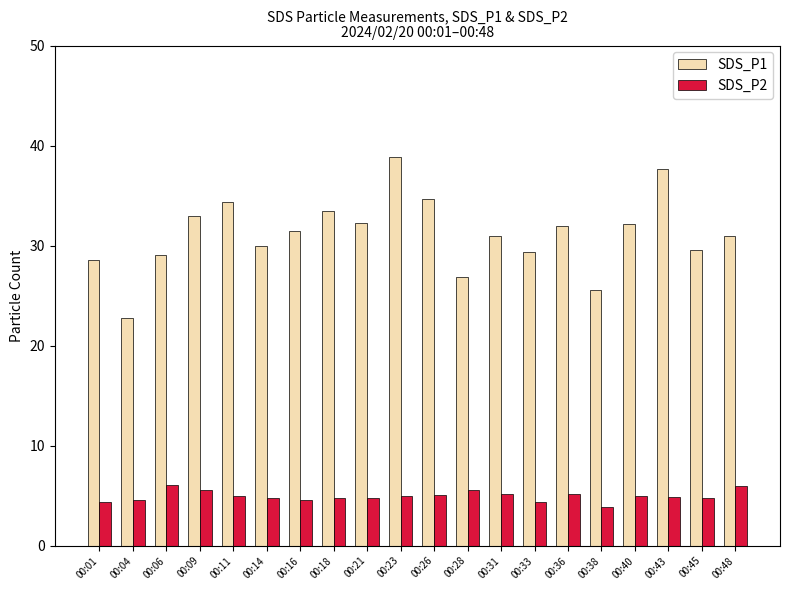

True or false: SDS_P2 has a value of 8.5 at 00:23.

False